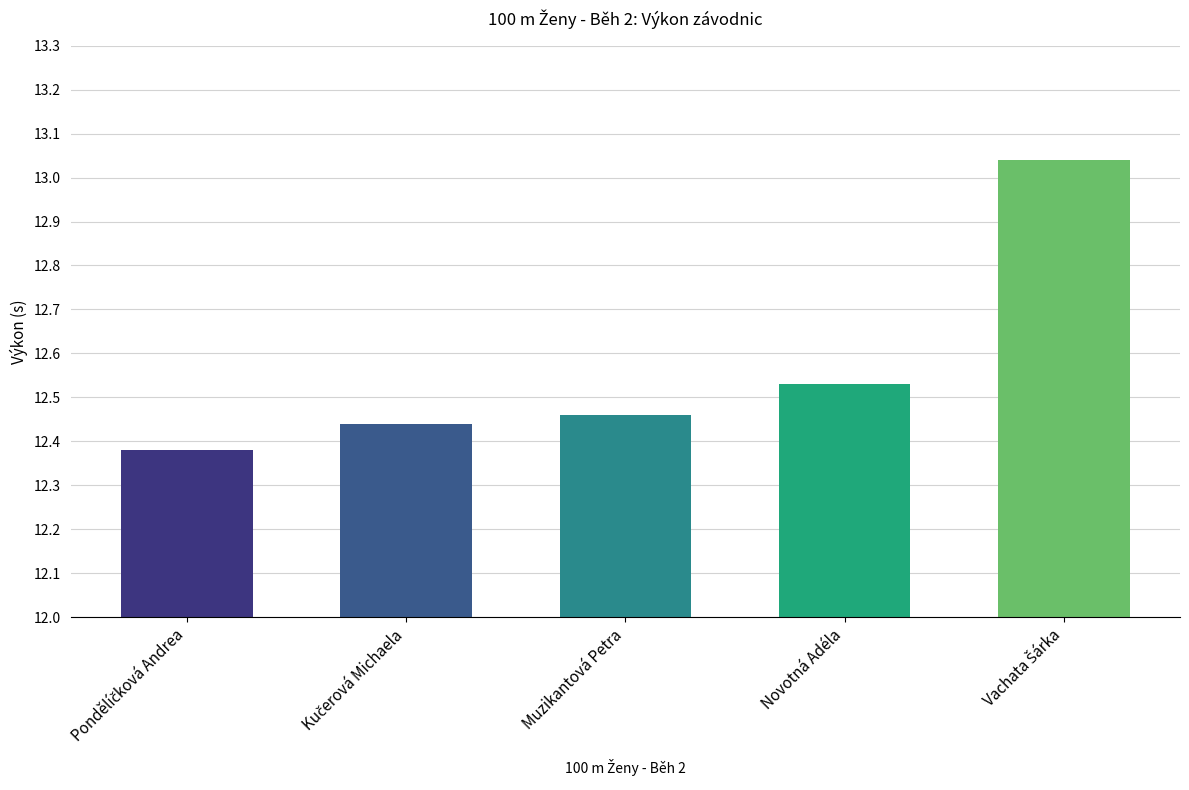

What is the average value?

12.6